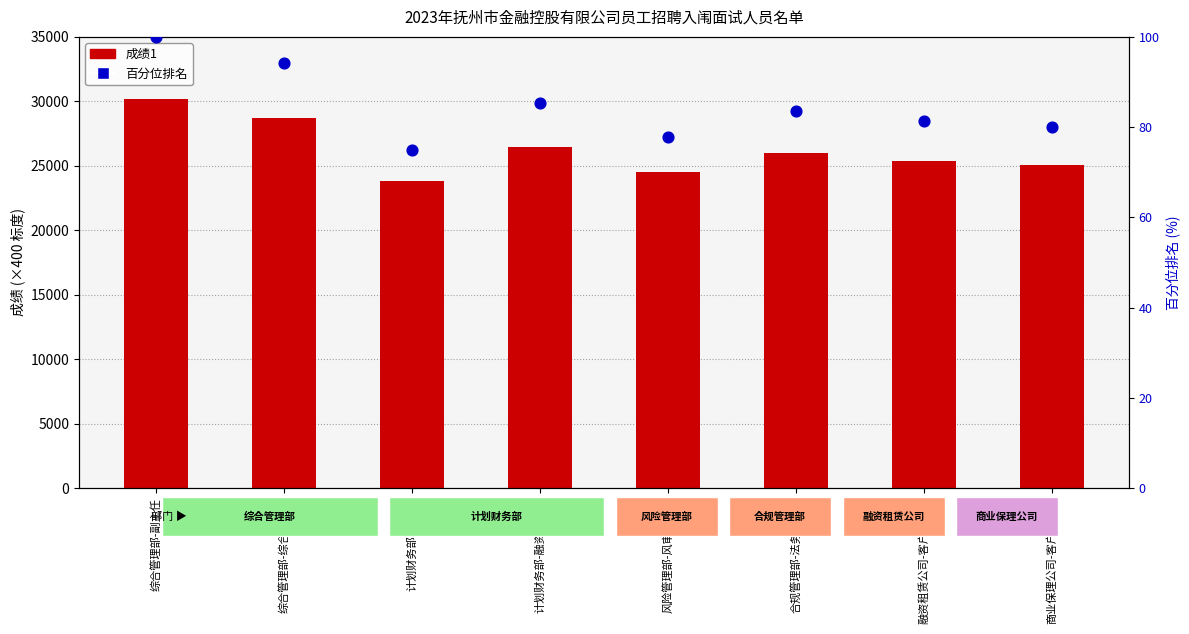

Which series has the largest total across all categories?

成绩1 (×400 scaled)